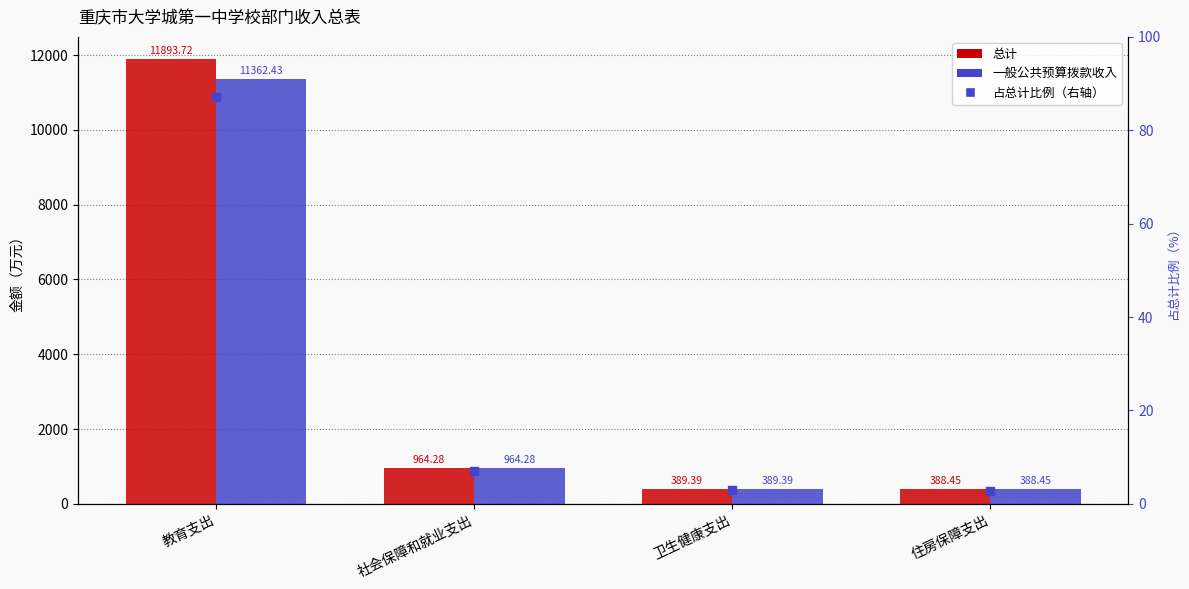

What are all the series names shown in the legend?

总计, 一般公共预算拨款收入, 占总计比例